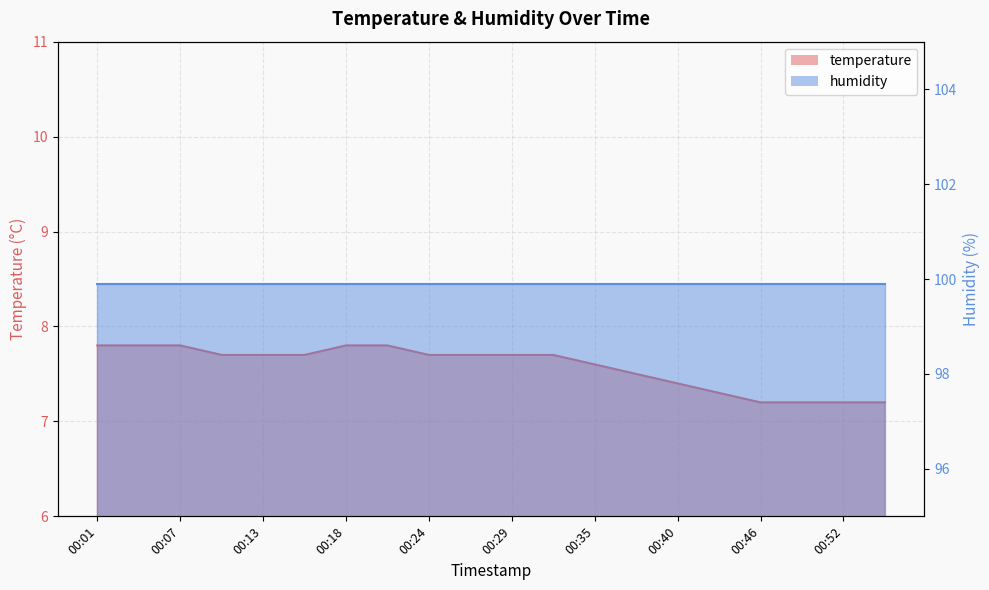

What is the change in value from 00:21 to 00:29?

-0.1